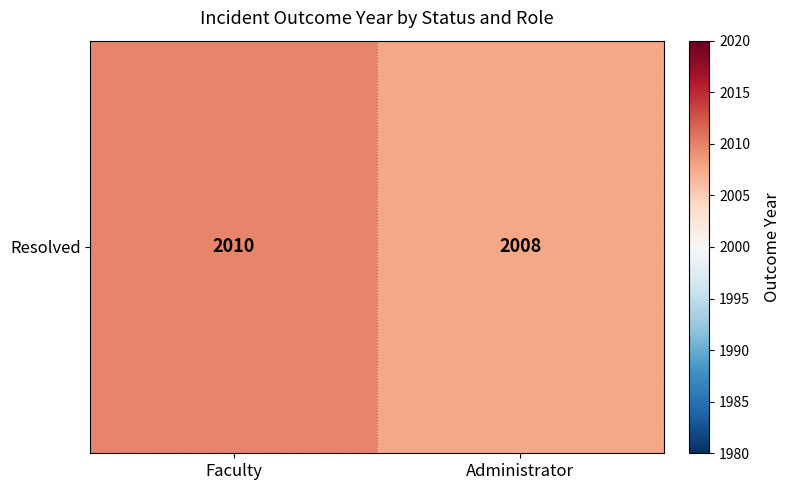

Is it true that the value at Administrator is 611.2?

False